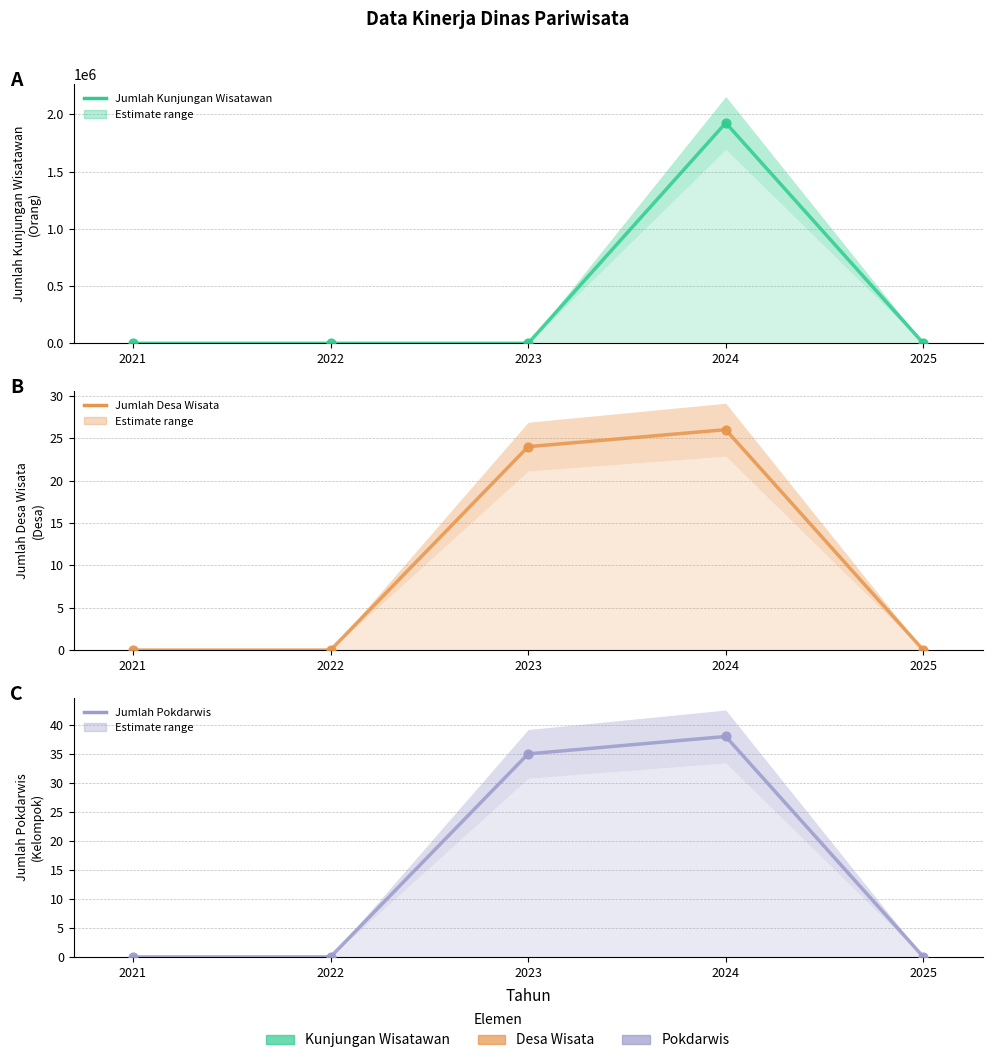

Which series reaches the maximum Y coordinate?

Jumlah Kunjungan Wisatawan